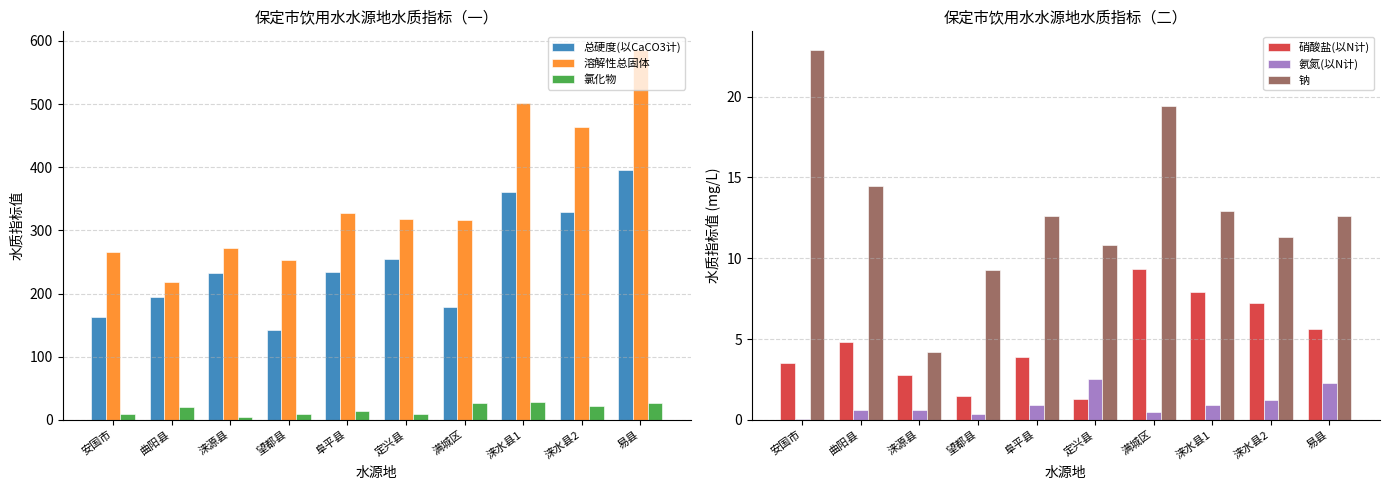

Where is 钠 nearest to the value 13?

涞水县1